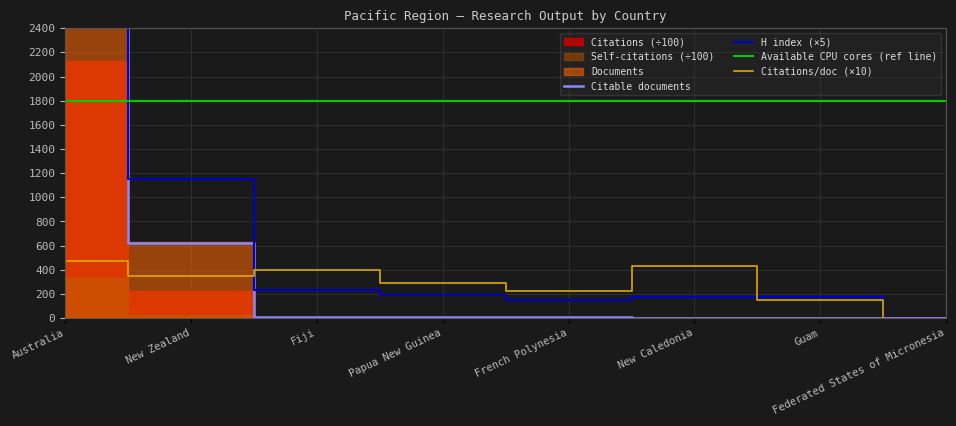

What is the total value across all series at Guam?

321.0